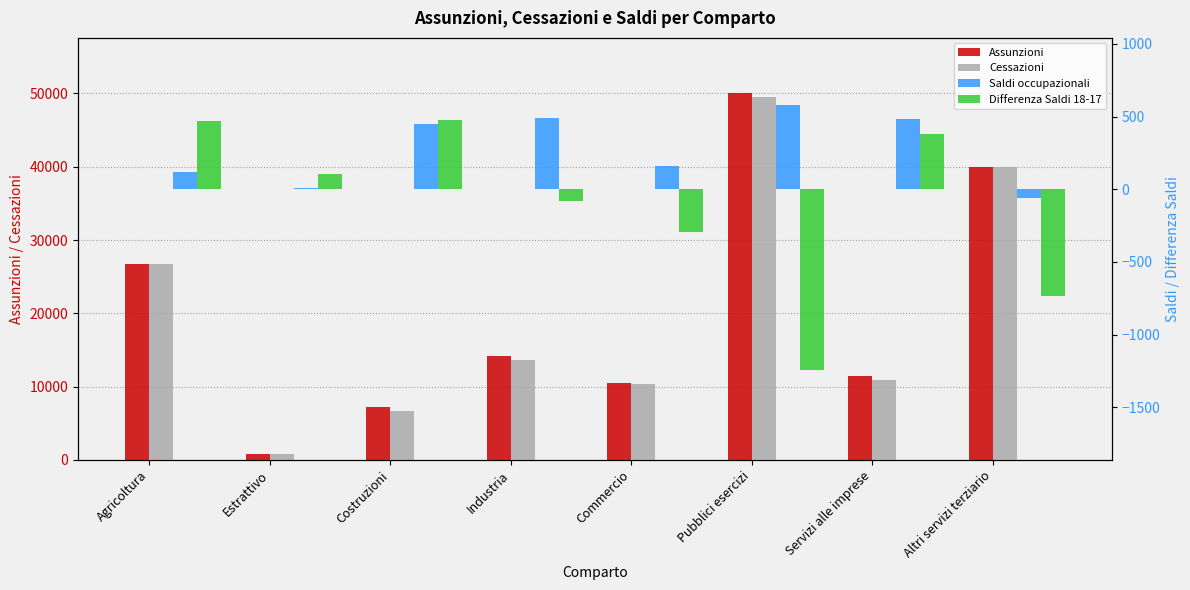

Read the Differenza Saldi 18-17 value at Pubblici esercizi, to the nearest 10.

-1240